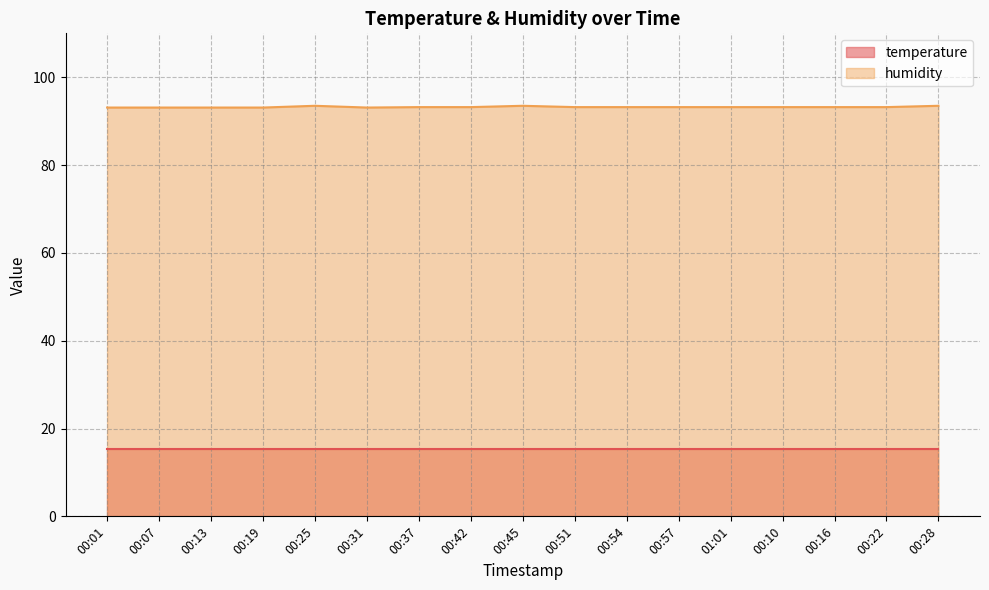

Rank the categories by value from lowest to highest.

00:01, 00:07, 00:13, 00:19, 00:31, 00:37, 00:42, 00:51, 00:54, 00:57, 01:01, 00:10, 00:16, 00:22, 00:25, 00:45, 00:28